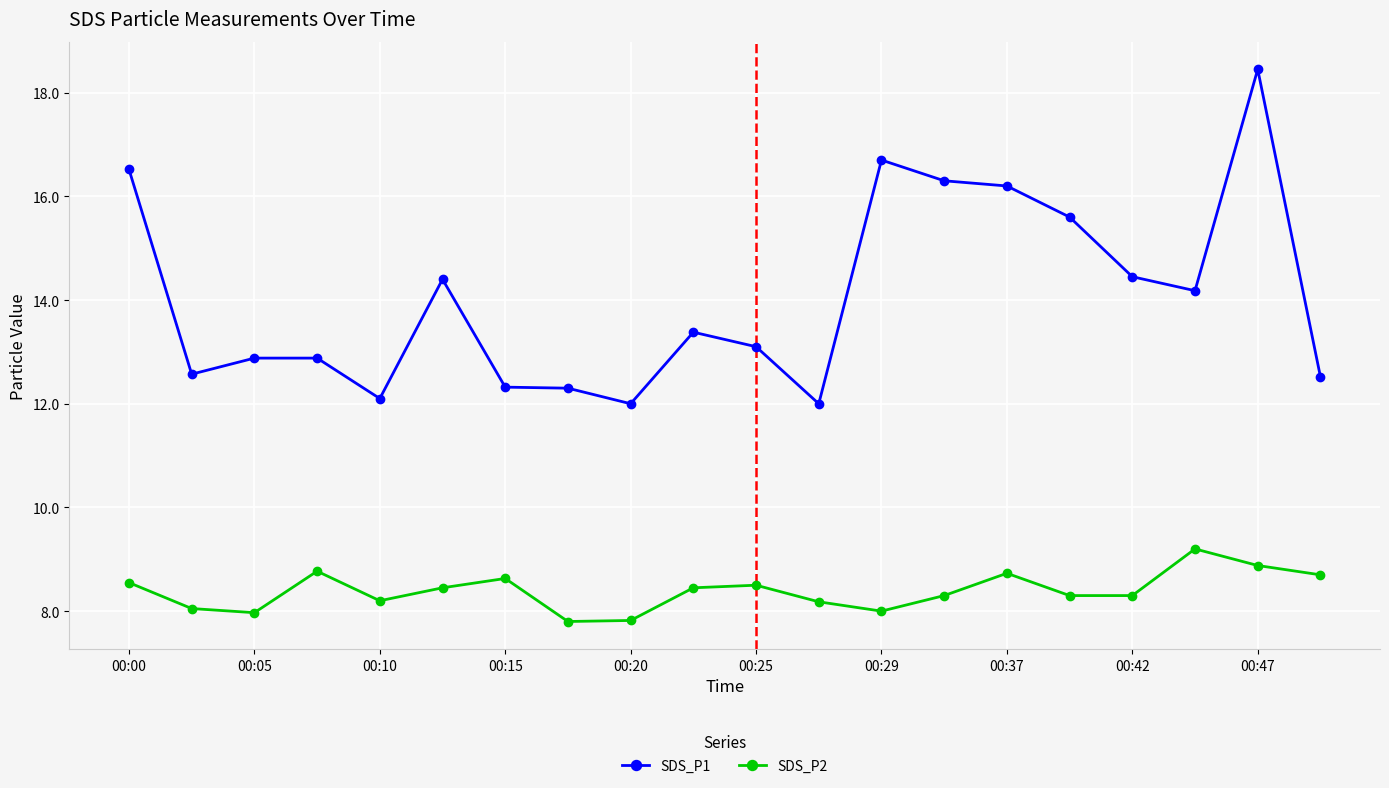

List the series in order of their overall mean, lowest first.

SDS_P2, SDS_P1